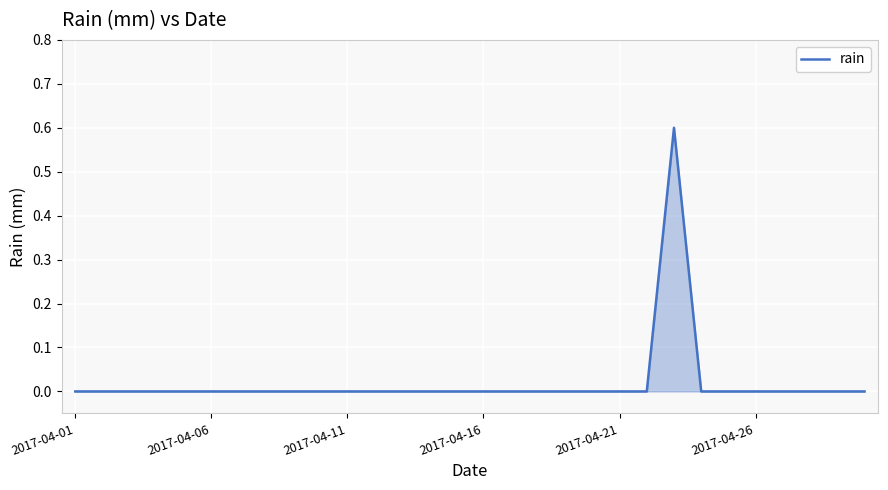

What is the maximum value shown in the chart?

0.6